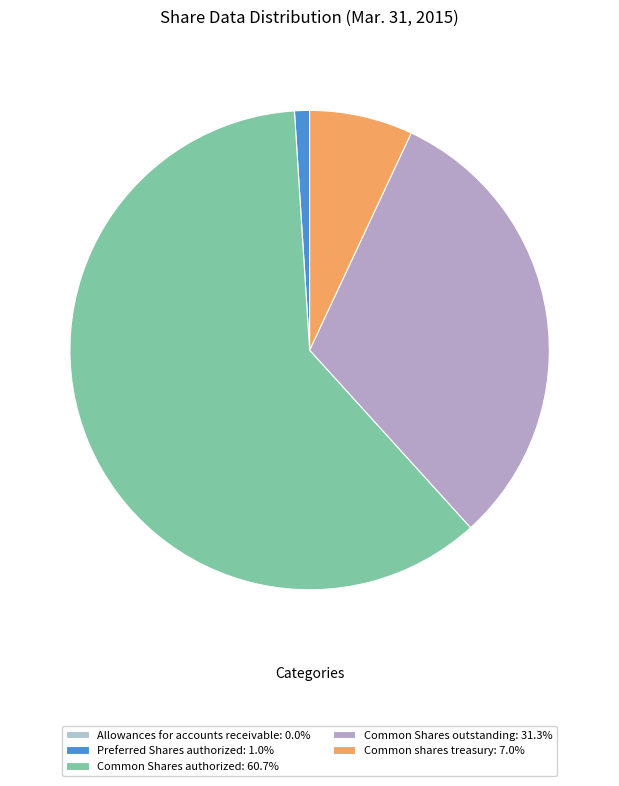

How many segments does this pie chart have?

5